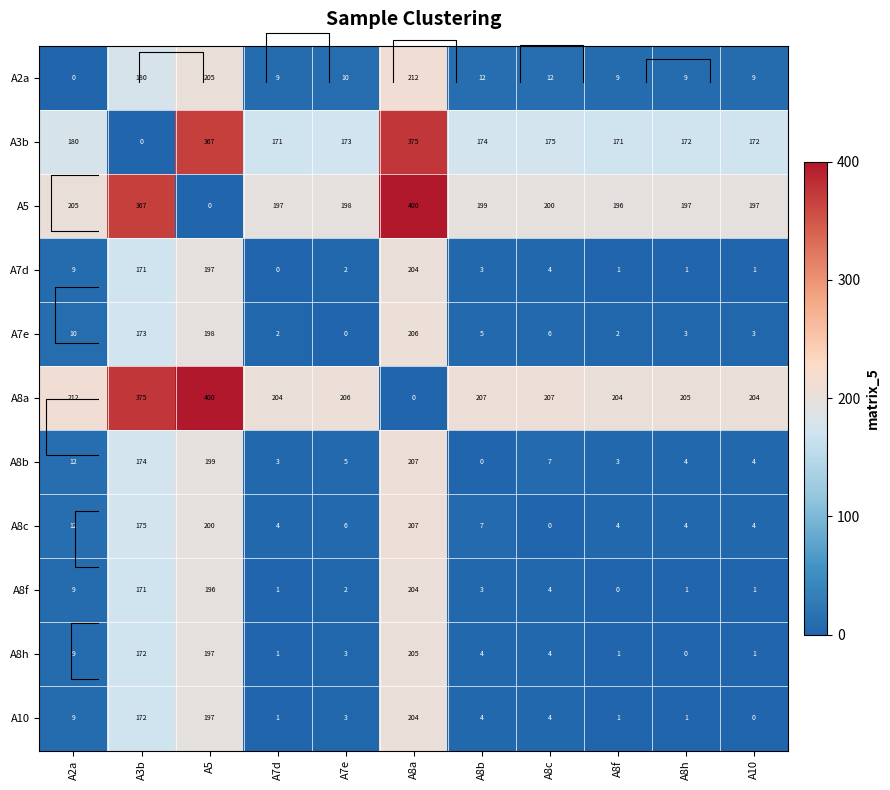

The value of A7d at A2a is 5.8. True or false?

False